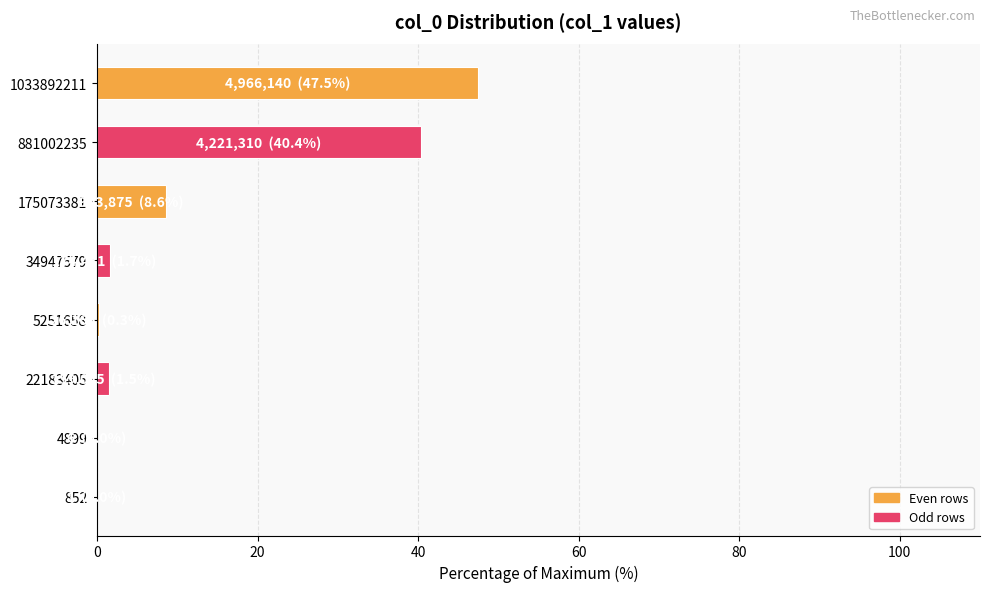

What is the maximum value shown in the chart?

47.5